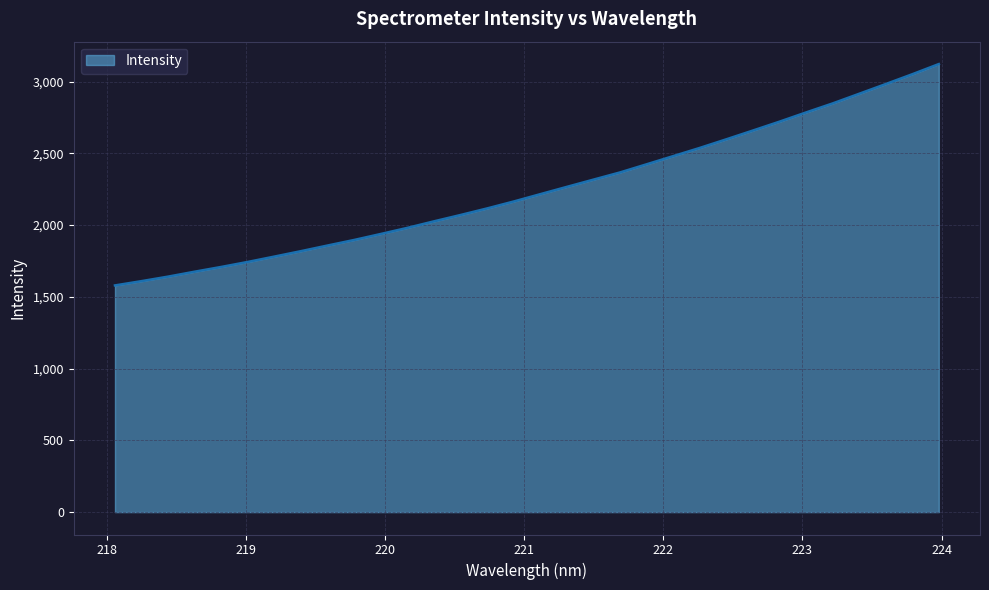

What is the greatest value displayed?

3122.1